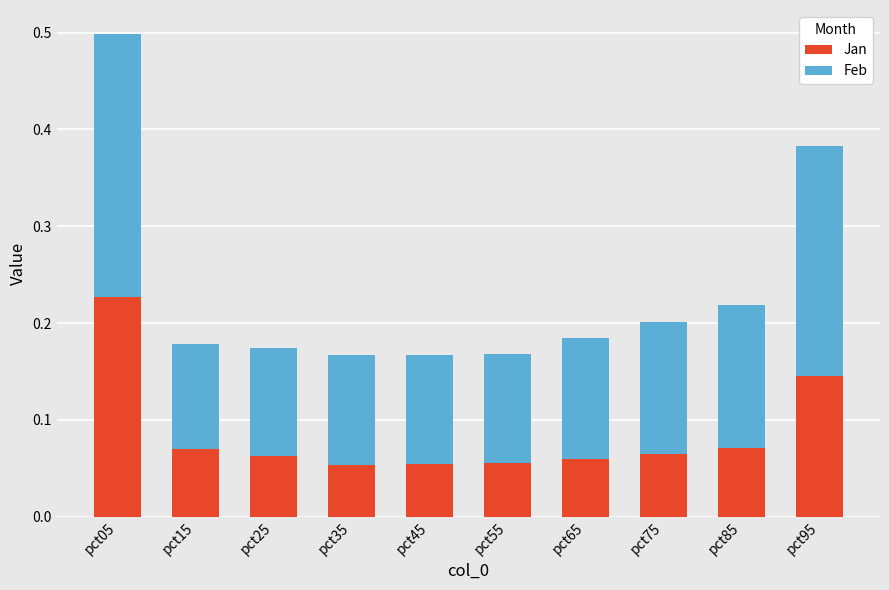

How many bars are there in total?

10